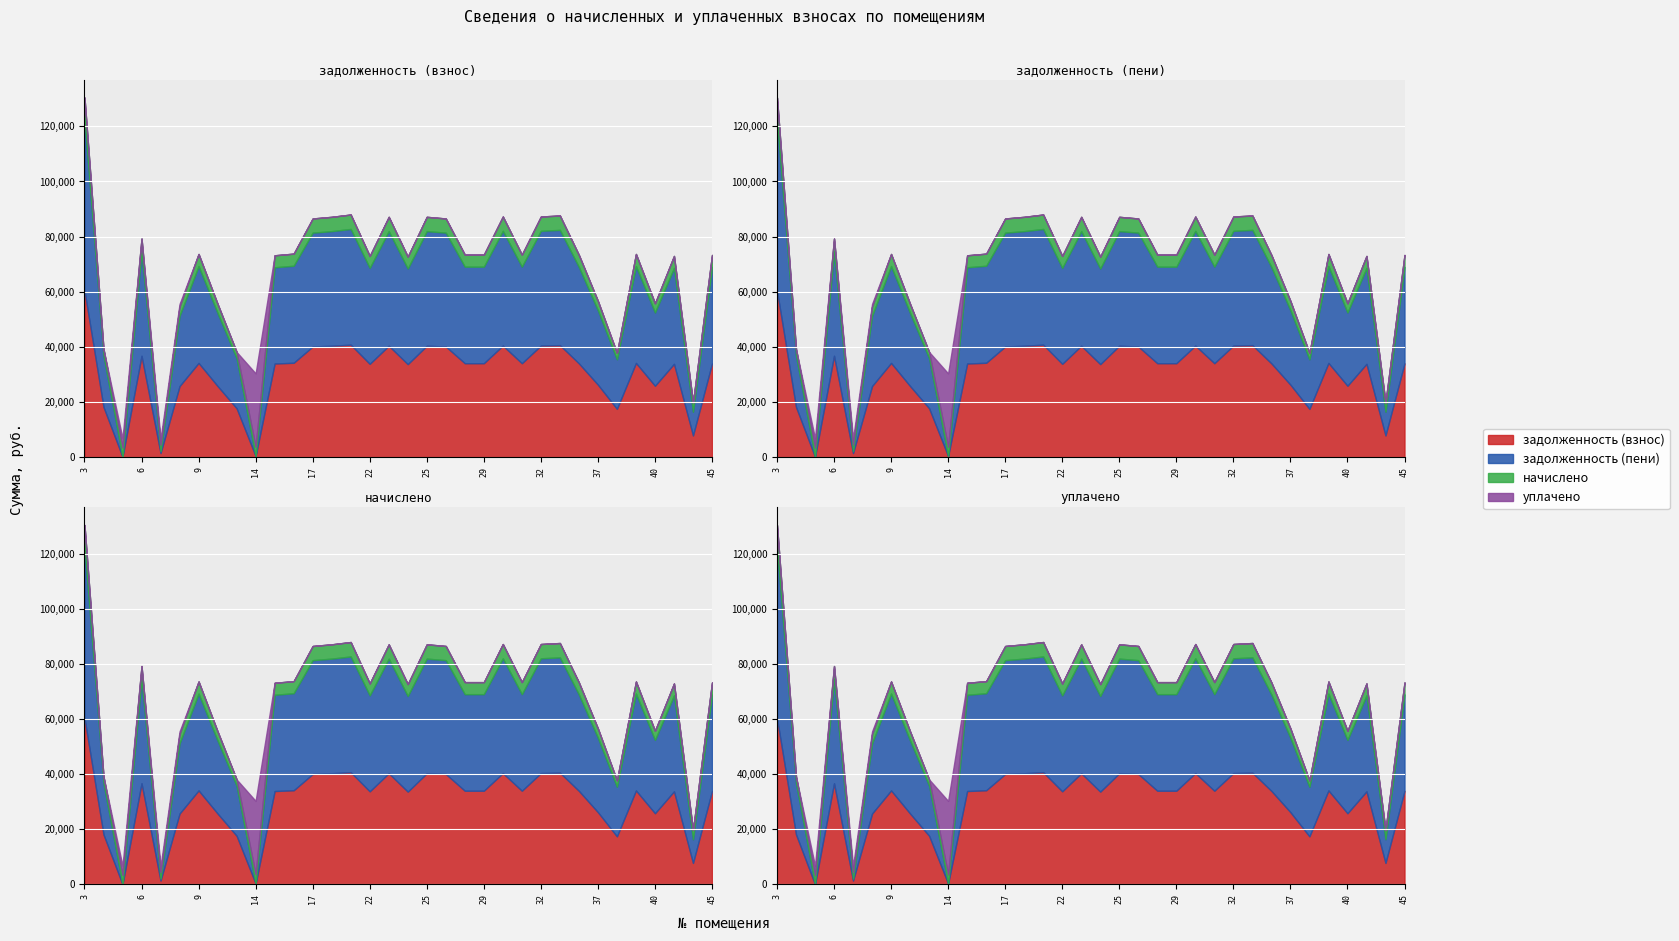

True or false: уплачено has a value of 0.0 at 16.

True